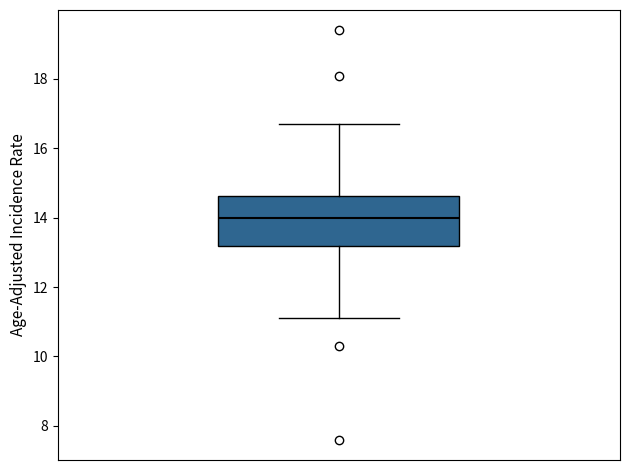

Read this box plot against the y-axis: the position of the median line, the range covered by the box, and the ends of both whiskers. The values are not printed on the chart, so give them approximately, as read against the axis.

median 14.0, box 13.2 to 14.6, whiskers 11.2 to 16.8